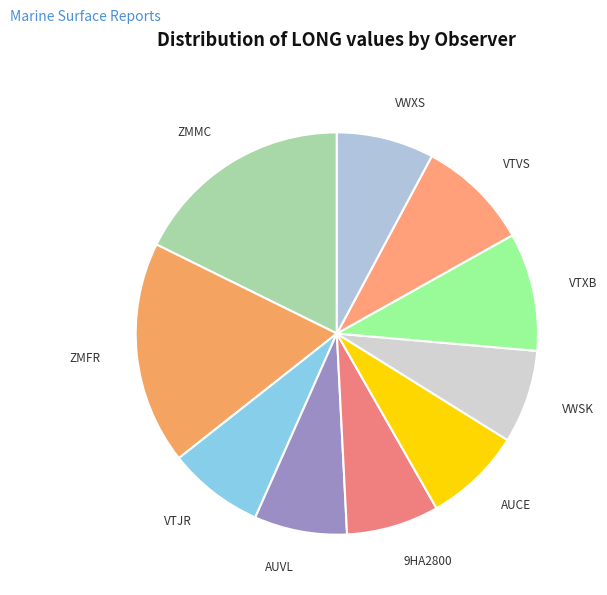

What is the ratio of the value at VWXS to the value at ZMFR?

0.4